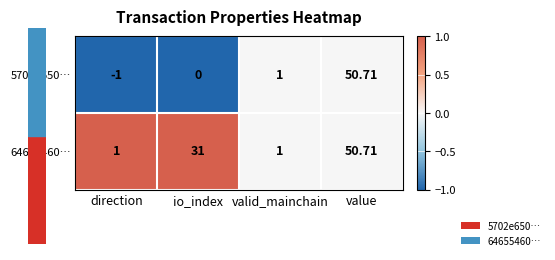

At which label is 5702e650… closest to 24?

valid_mainchain